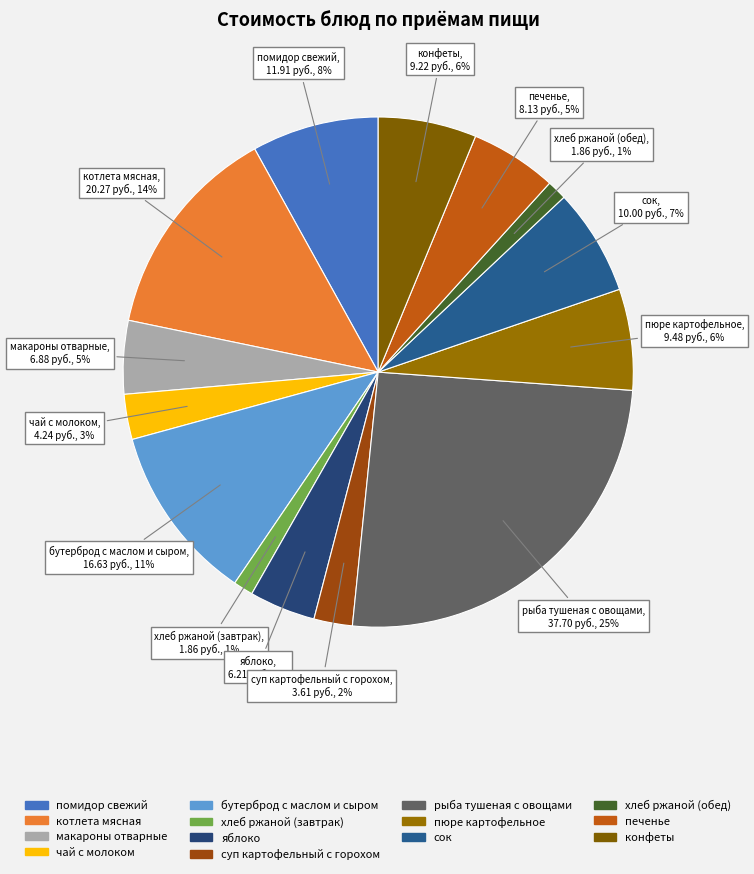

What percentage is the конфеты slice, to the nearest percent?

6%